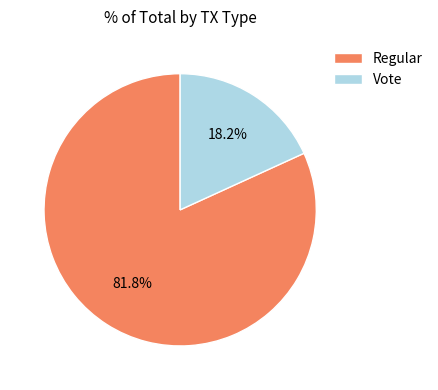

What is the majority slice?

Regular